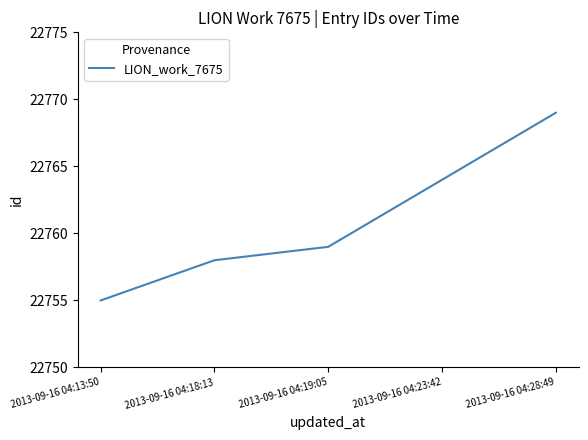

True or false: the data has more than 2 interior local peaks.

False